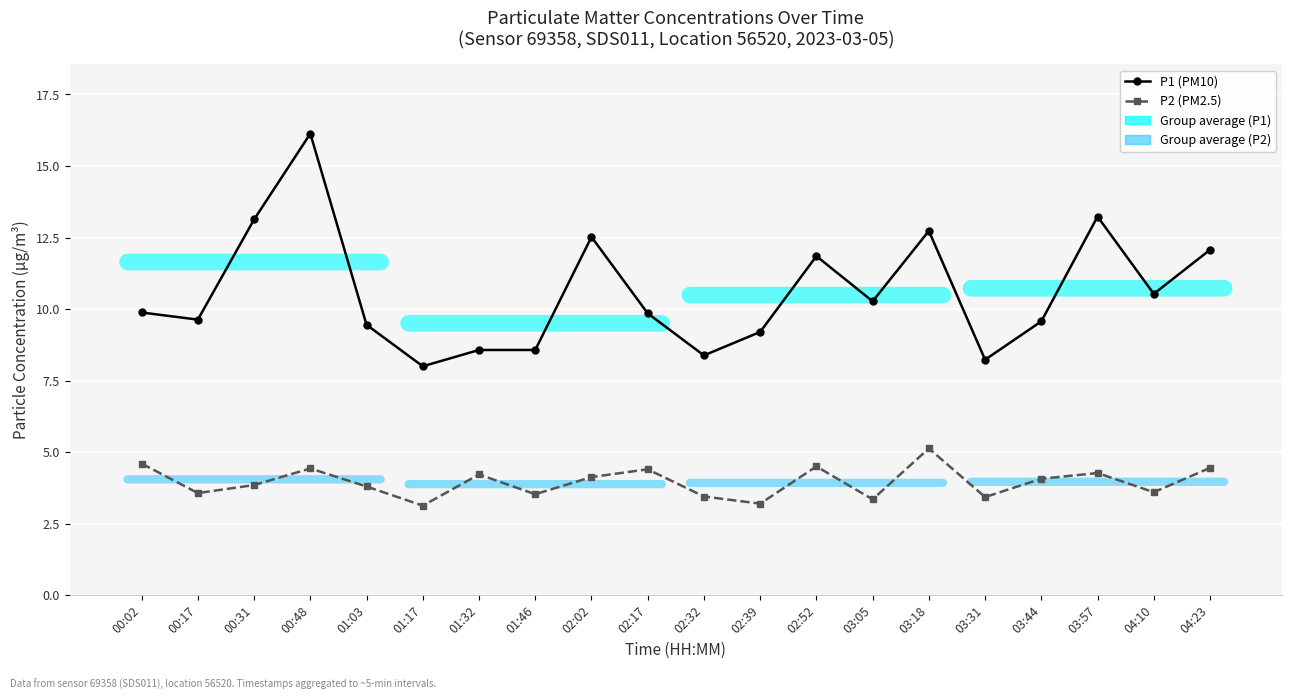

Reading left to right, transcribe all the data shown in this chart.

P1 (PM10): 00:02=9.9	00:17=9.6	00:31=13.1	00:48=16.1	01:03=9.4	01:17=8.0	01:32=8.6	01:46=8.6	02:02=12.5	02:17=9.8	02:32=8.4	02:39=9.2	02:52=11.8	03:05=10.3	03:18=12.7	03:31=8.2	03:44=9.6	03:57=13.2	04:10=10.5	04:23=12.1
P2 (PM2.5): 00:02=4.6	00:17=3.6	00:31=3.9	00:48=4.4	01:03=3.8	01:17=3.1	01:32=4.2	01:46=3.5	02:02=4.1	02:17=4.4	02:32=3.5	02:39=3.2	02:52=4.5	03:05=3.4	03:18=5.1	03:31=3.4	03:44=4.1	03:57=4.3	04:10=3.6	04:23=4.5